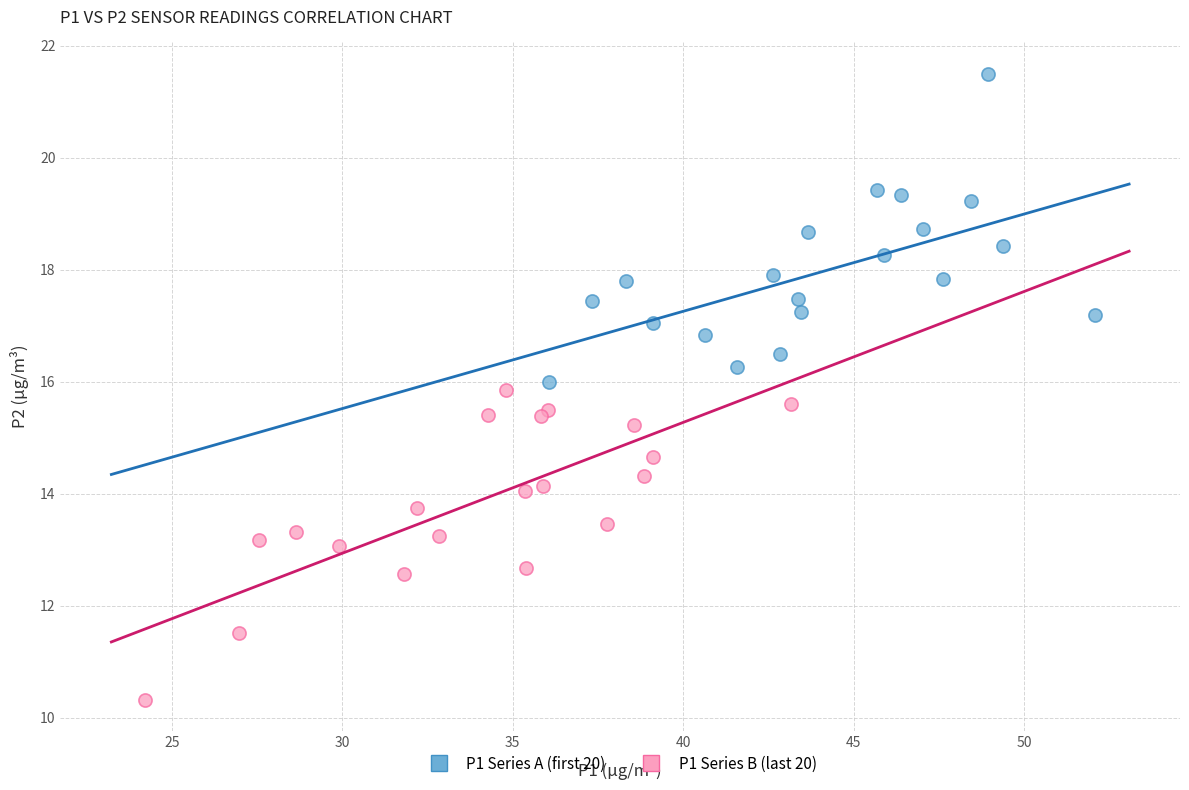

Which series contains the highest Y value?

P1 Series A (first 20)